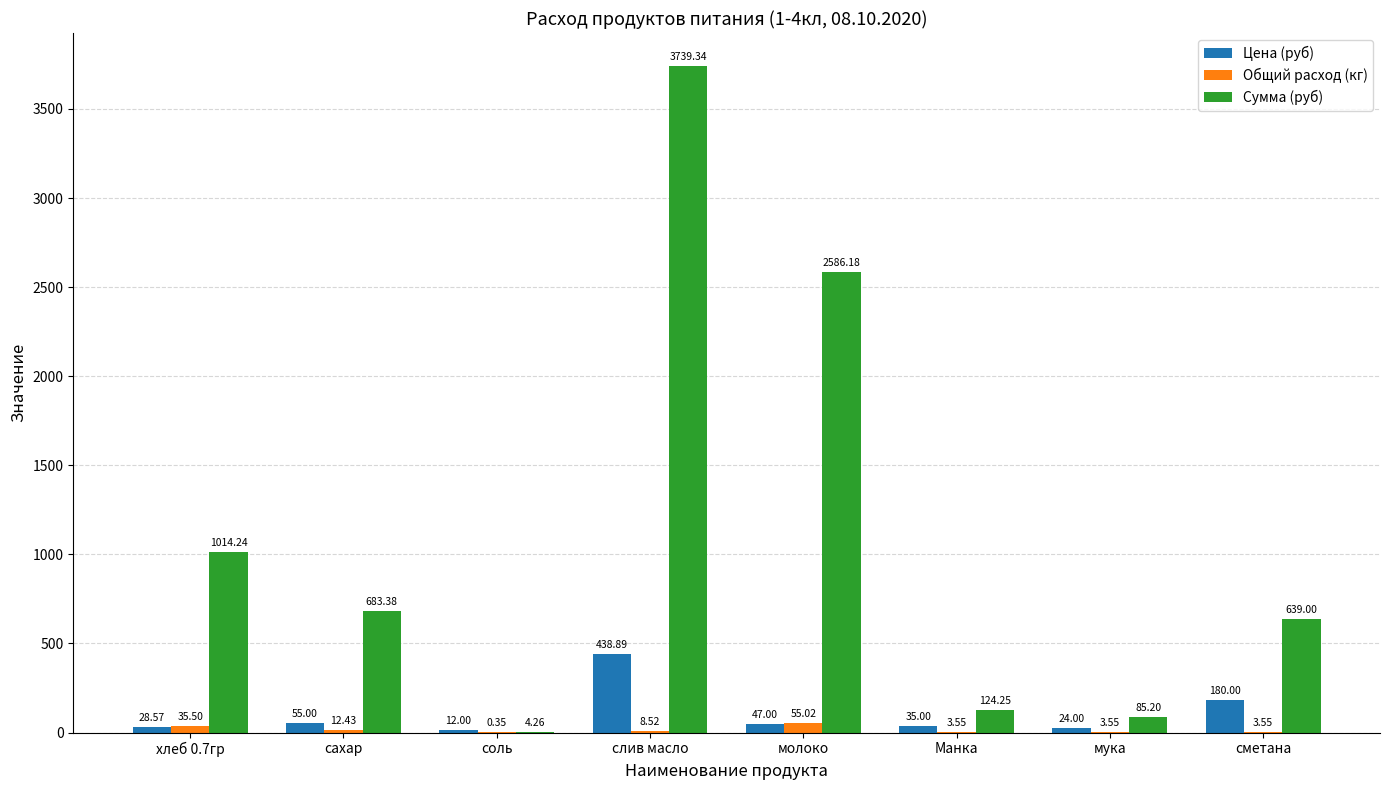

Between хлеб 0.7гр and мука, which series saw the biggest shift?

Сумма (руб)